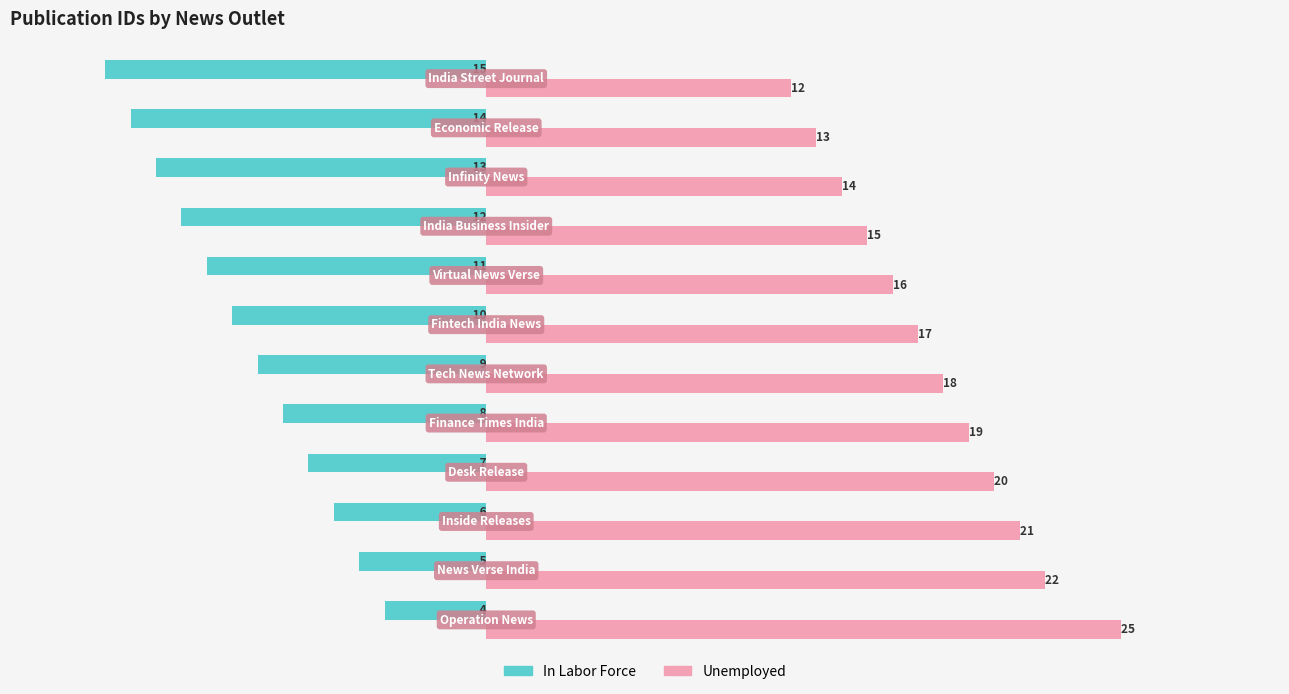

Which series has the widest spread of values?

Unemployed